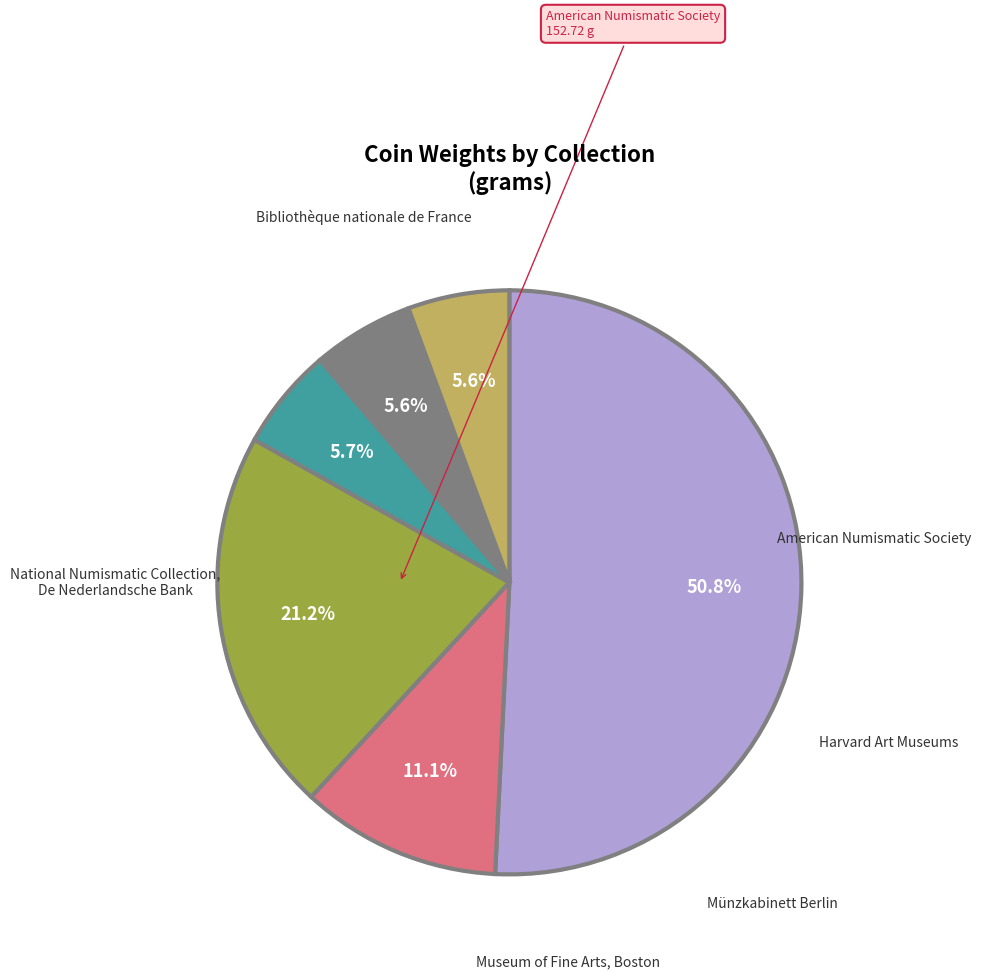

Approximately how many times larger is the value at Münzkabinett Berlin compared to National Numismatic Collection, De Nederlandsche Bank?

0.3